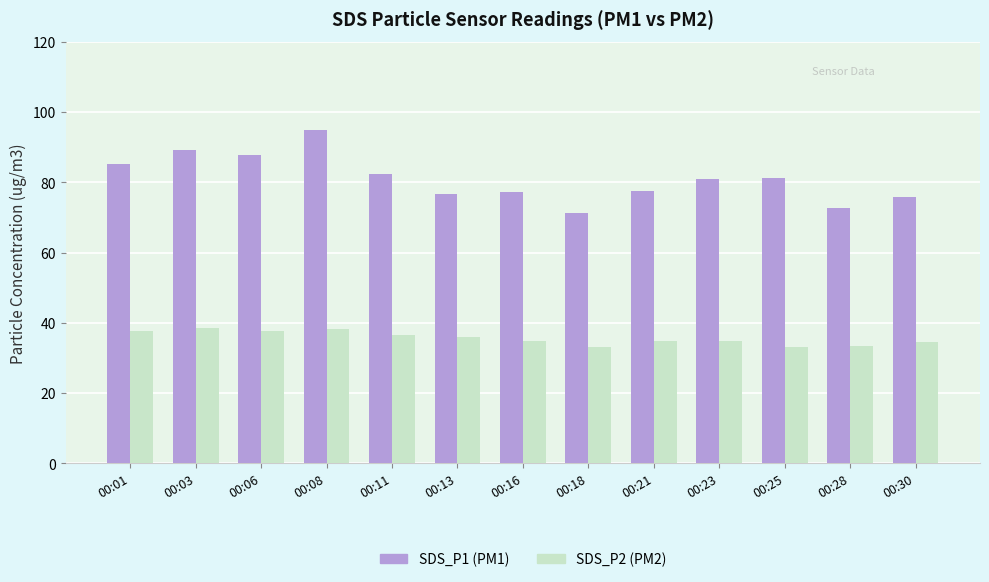

What is the spread (max minus min) of values at 00:01?

47.6